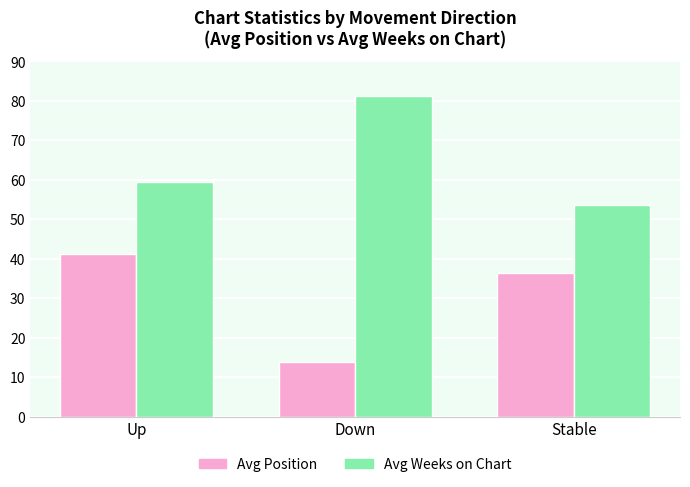

What is the average value of the Avg Weeks on Chart series?

64.7